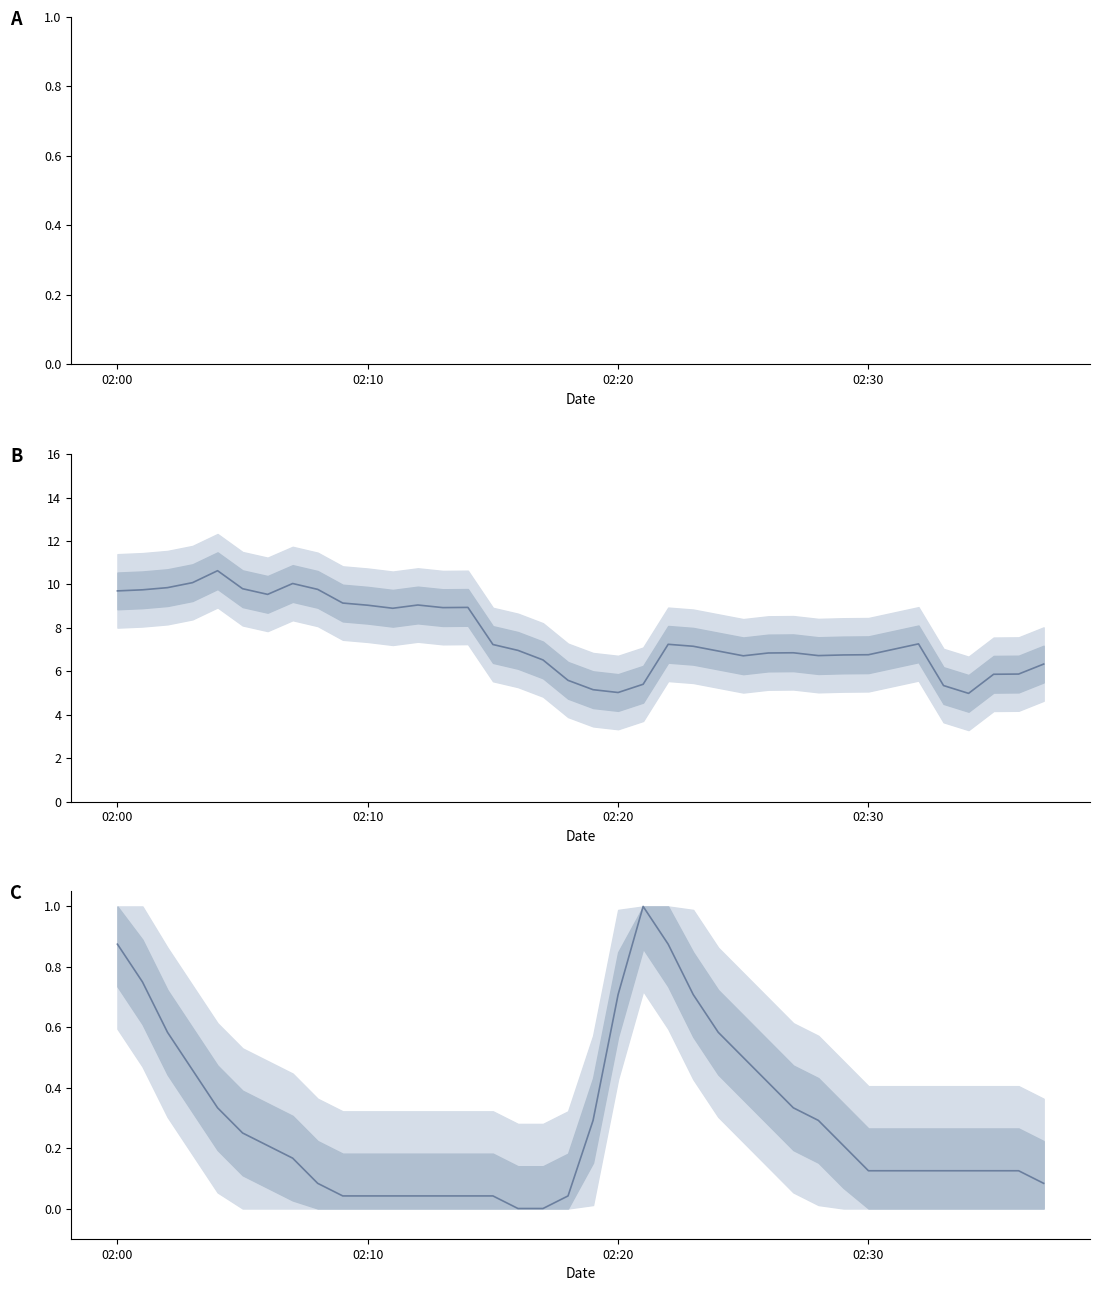

How many interior local peaks does the T2_M11 Ambient Temp (norm) series have?

1